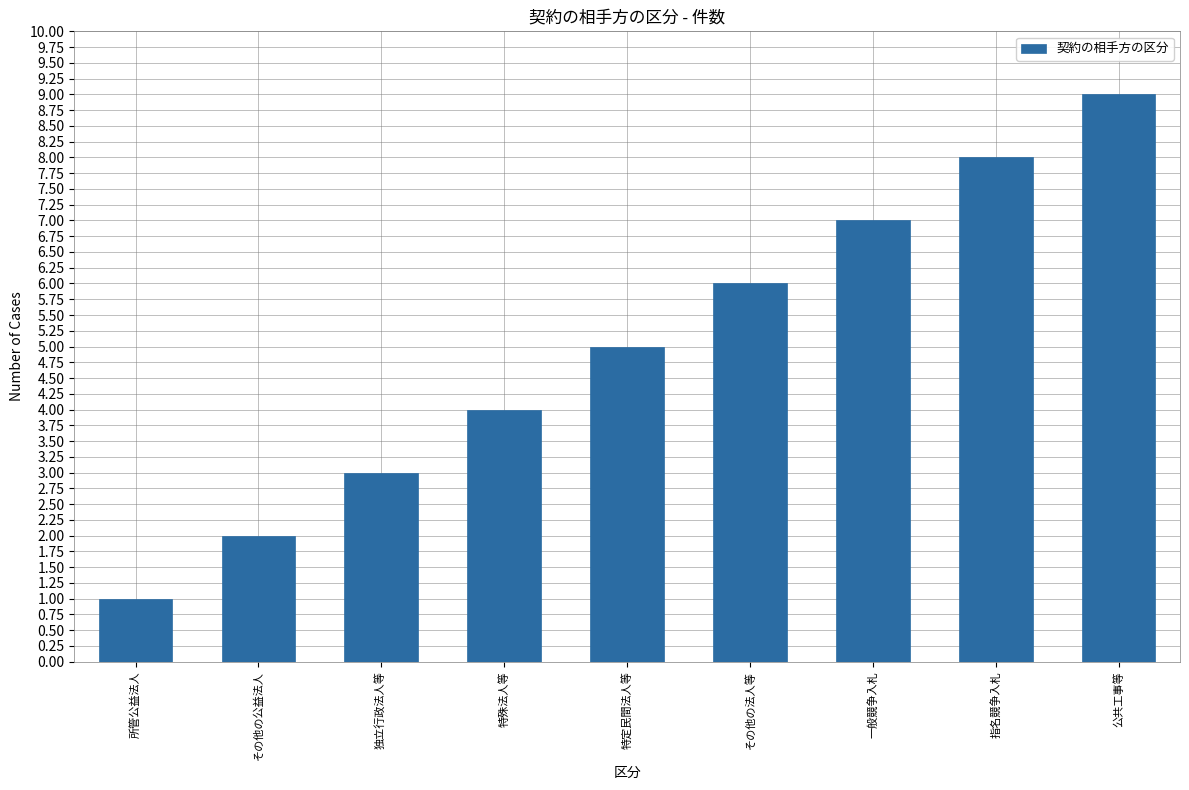

Is it true that the value at 特殊法人等 is 4?

True